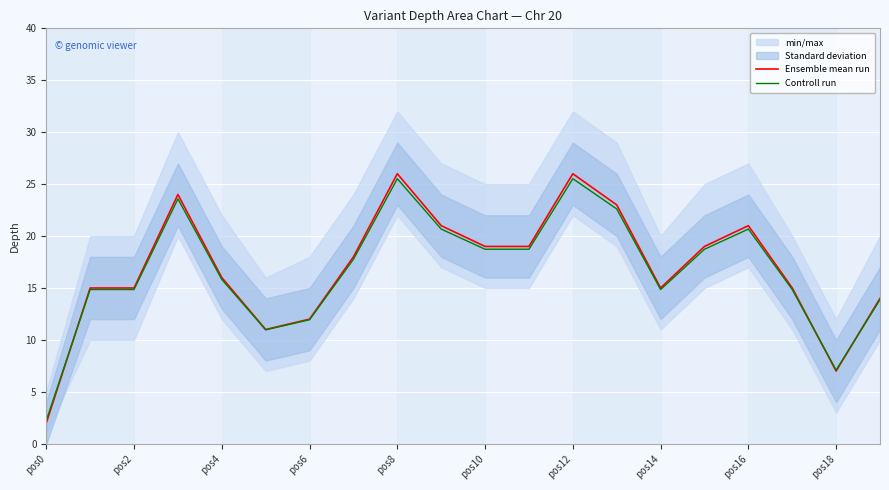

What is the difference between the maximum and second lowest values in the Ensemble mean run series?

19.0